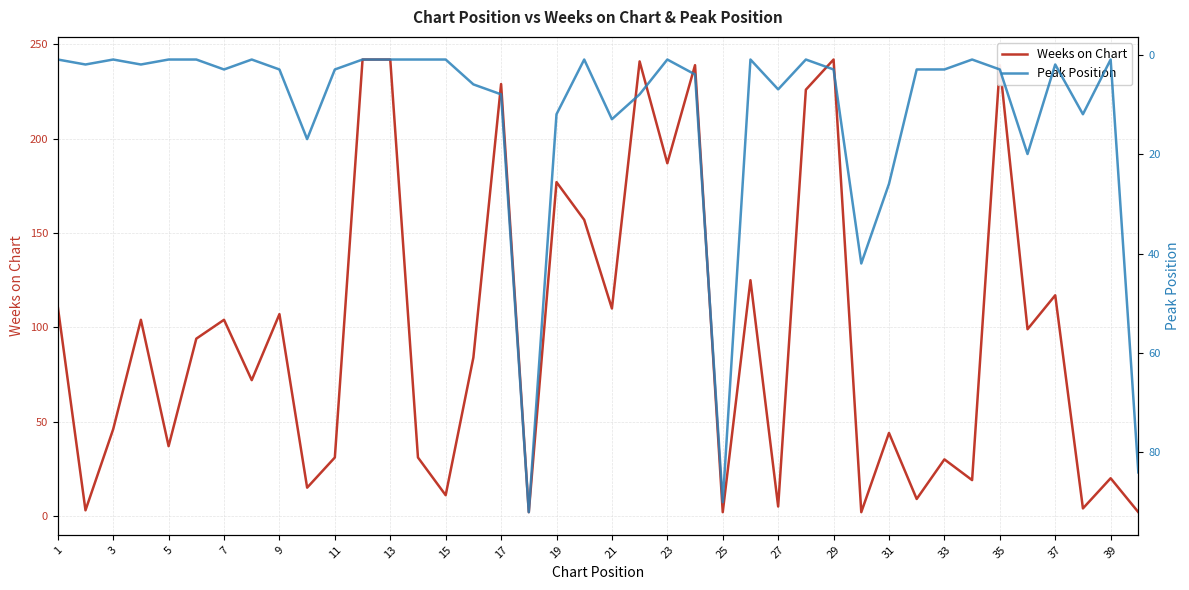

True or false: Weeks on Chart has a value of 356 at 13.

False